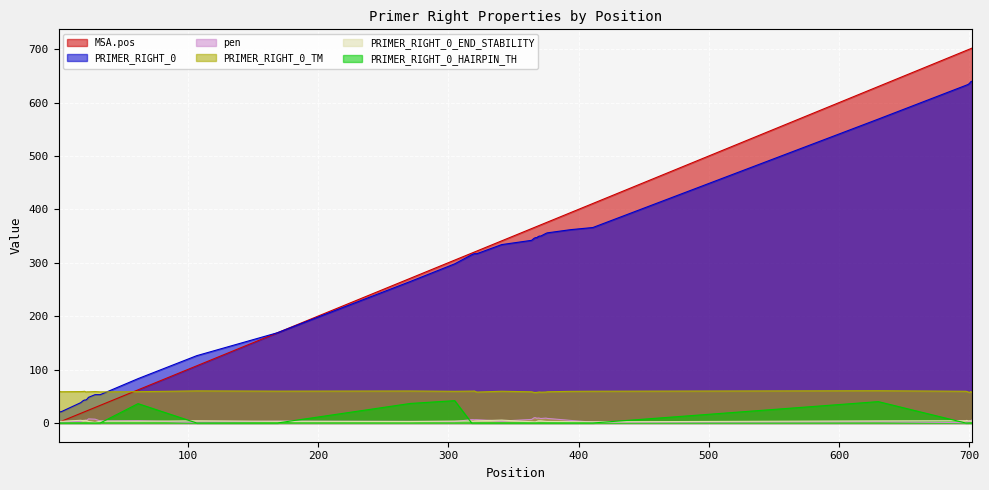

What is the sum of the PRIMER_RIGHT_0 values at 368 and 320?

664.0